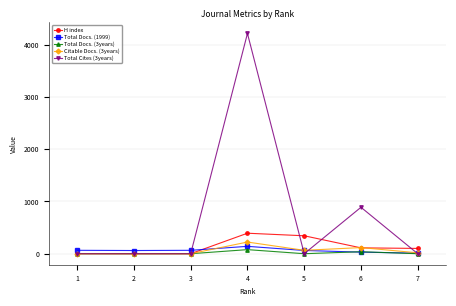

At which category does the chart reach its peak across all series?

4